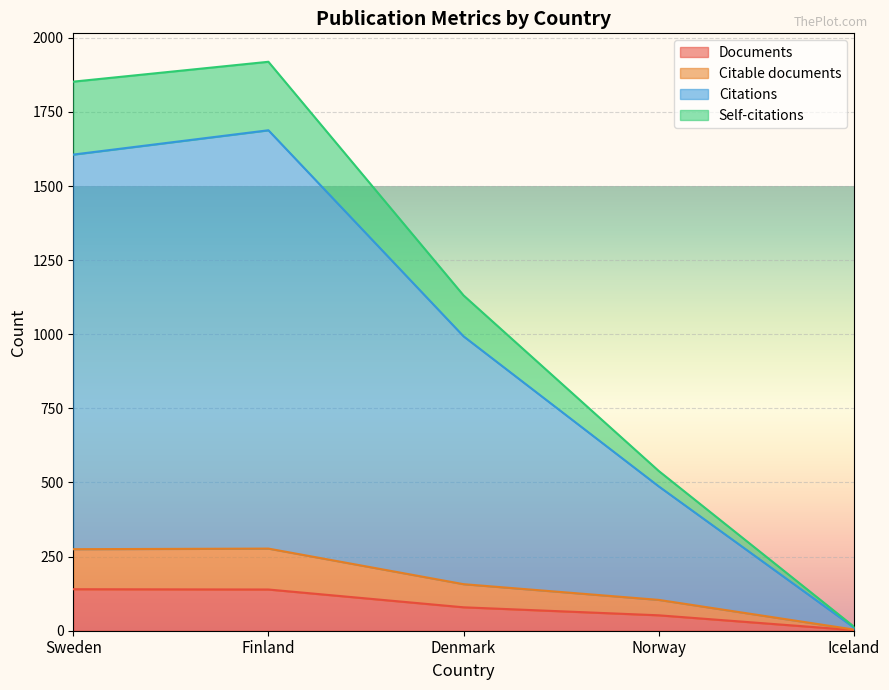

Which series has the largest total across all categories?

Self-citations